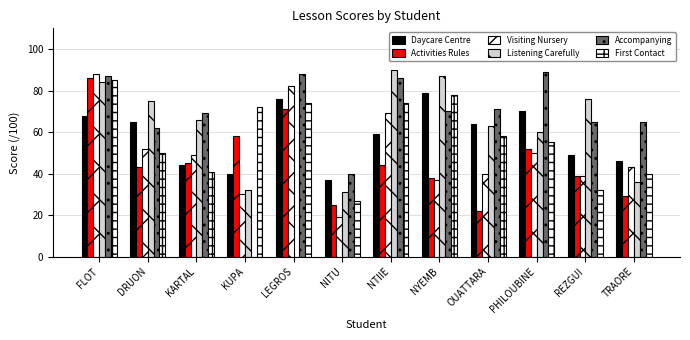

What is the difference between the Accompanying values at NITU and NTIIE?

46